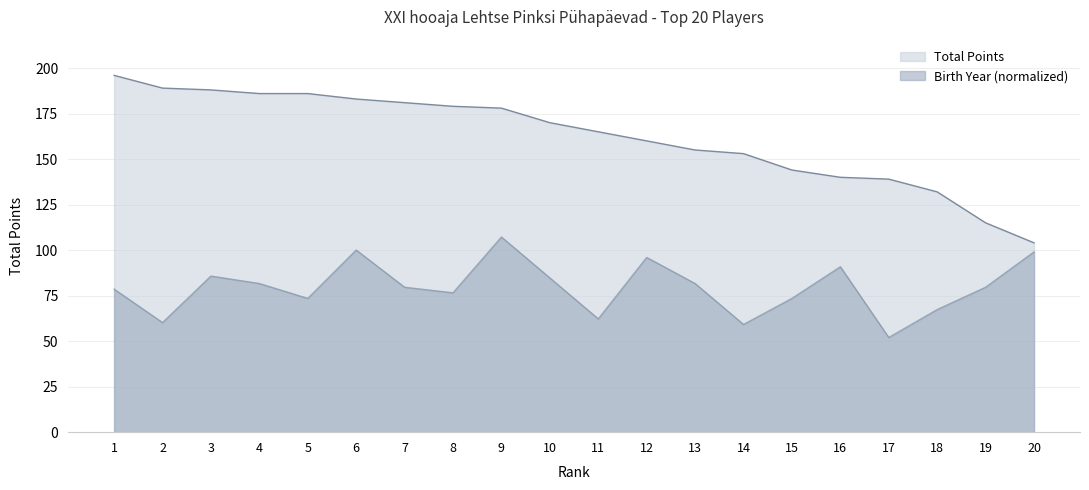

Does the chart display data point markers on the line(s)?

No